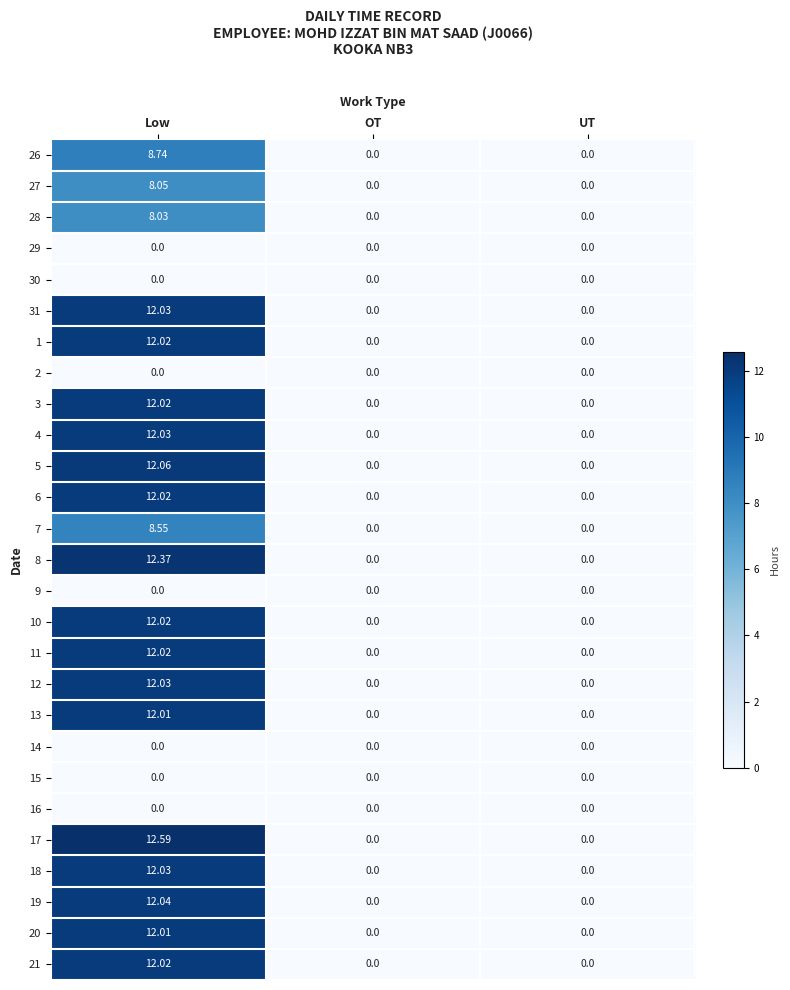

What is the total value across all series at Low?

226.7